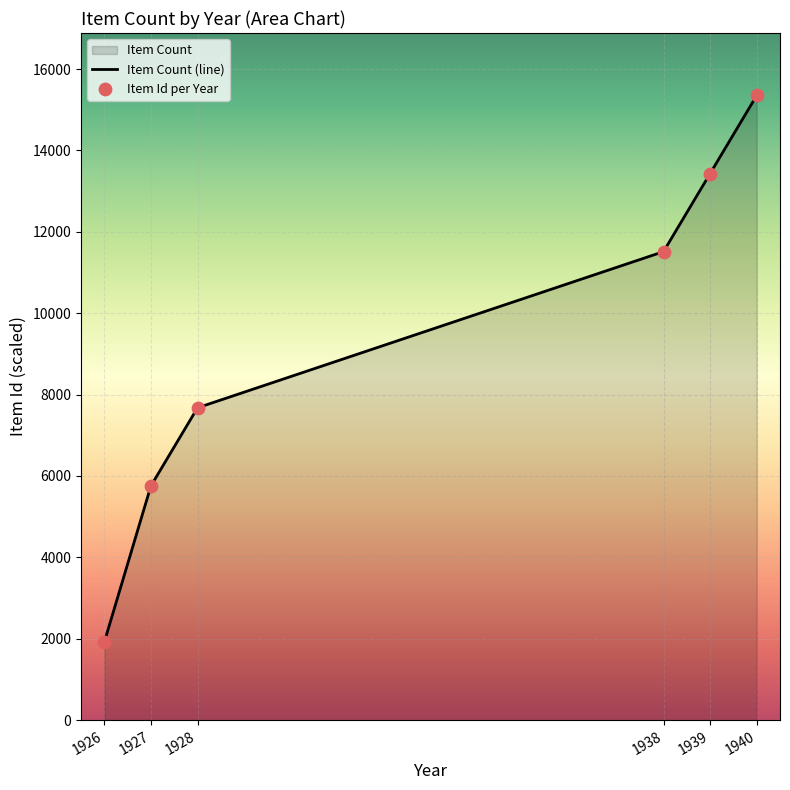

Which series has the widest spread of Y values?

Item Count (line)